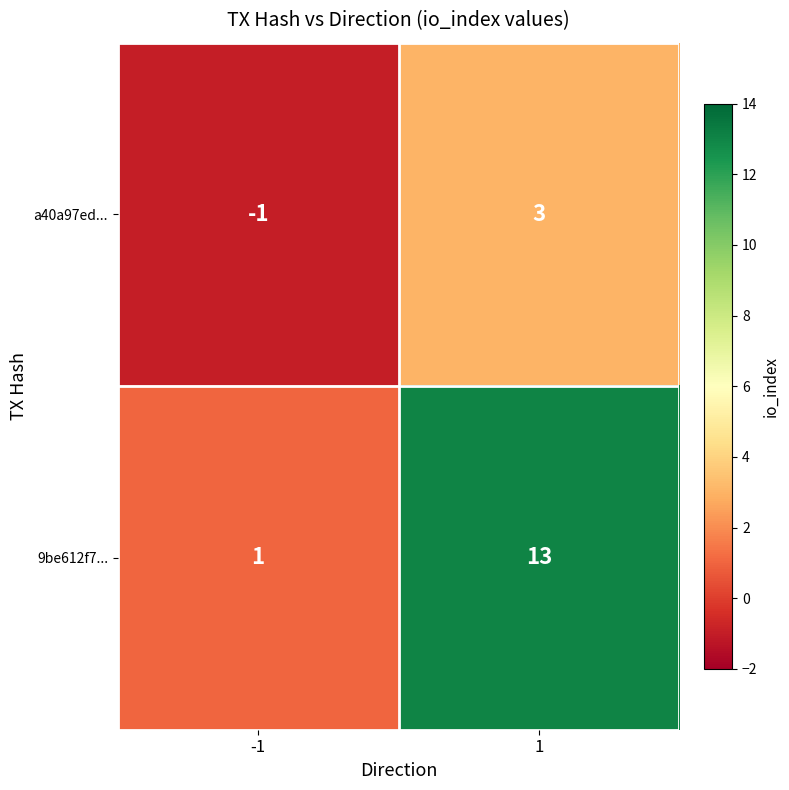

The 9be612f7... series shows 1 at -1. True or false?

True